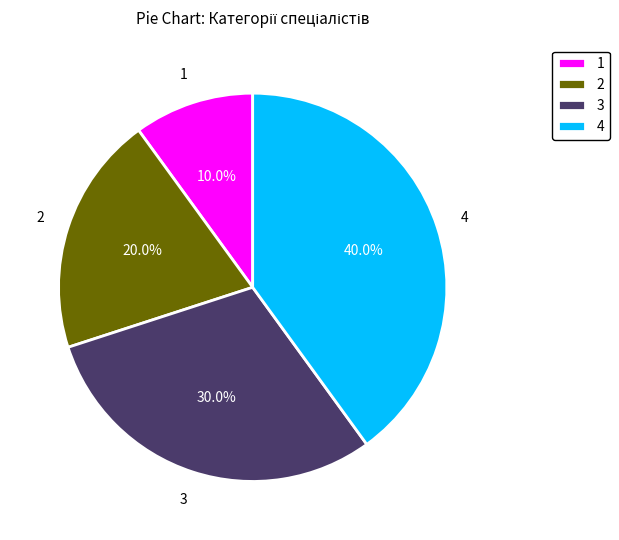

To the nearest percent, what is the average slice percentage?

25%